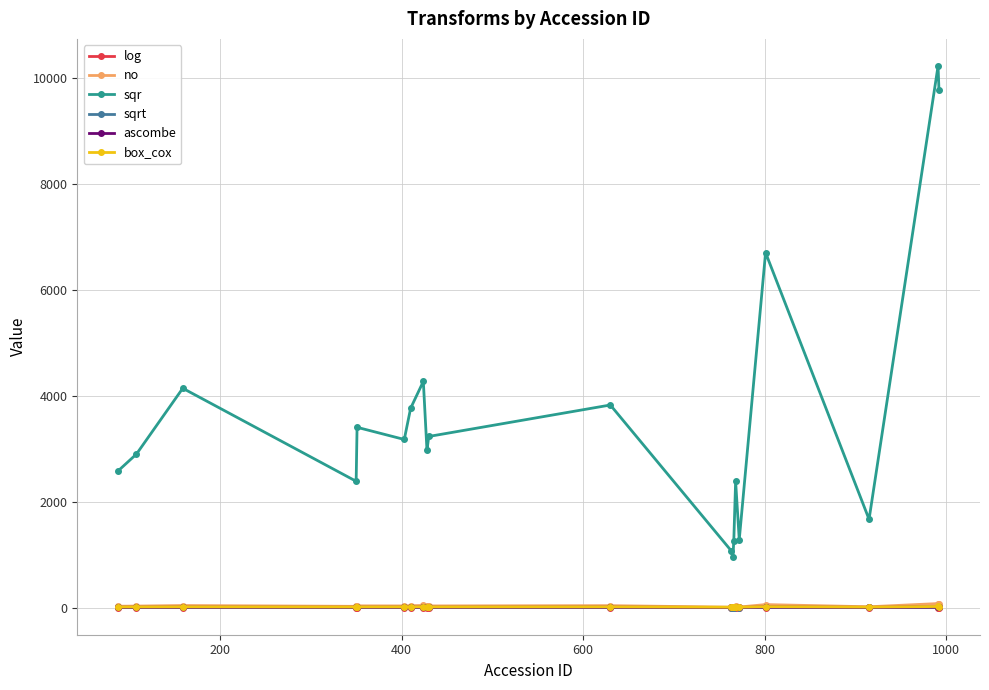

In ascombe, how many points are lower than both neighbors (excluding endpoints)?

6